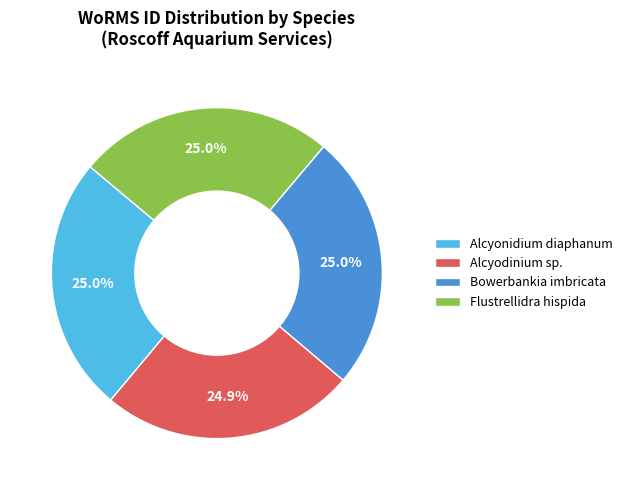

Approximately how many times larger is the value at Alcyonidium diaphanum compared to Alcyodinium sp.?

1.0